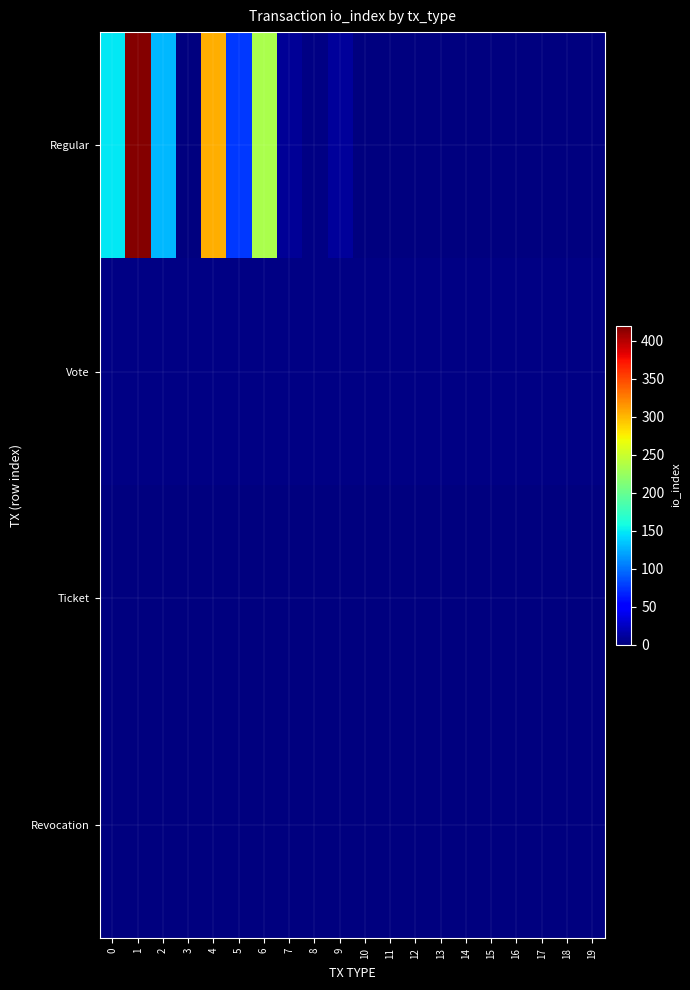

List the series in order of their peak value, lowest first.

Ticket, Revocation, Vote, Regular